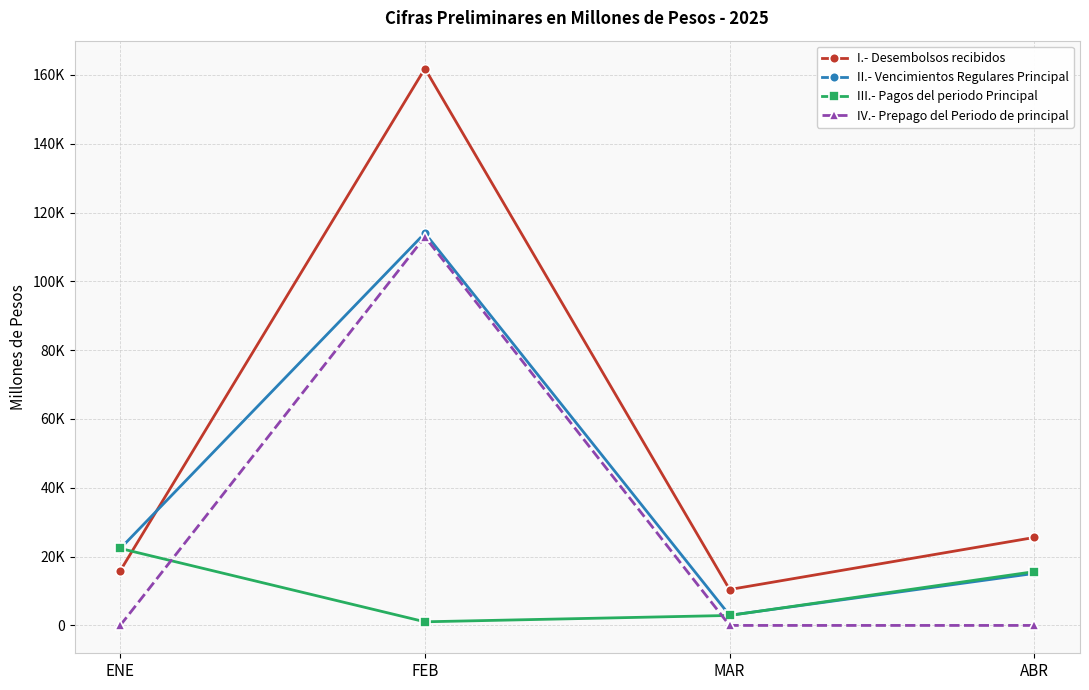

Rank the series by their average value, from lowest to highest.

III.- Pagos del periodo Principal, IV.- Prepago del Periodo de principal, II.- Vencimientos Regulares Principal, I.- Desembolsos recibidos